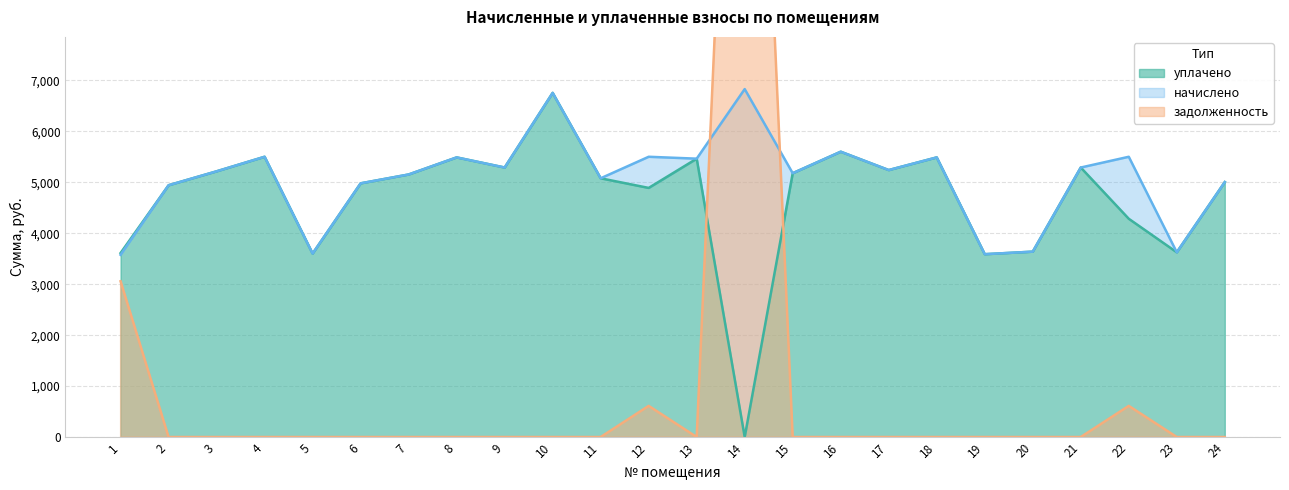

At which label does задолженность reach its minimum?

2